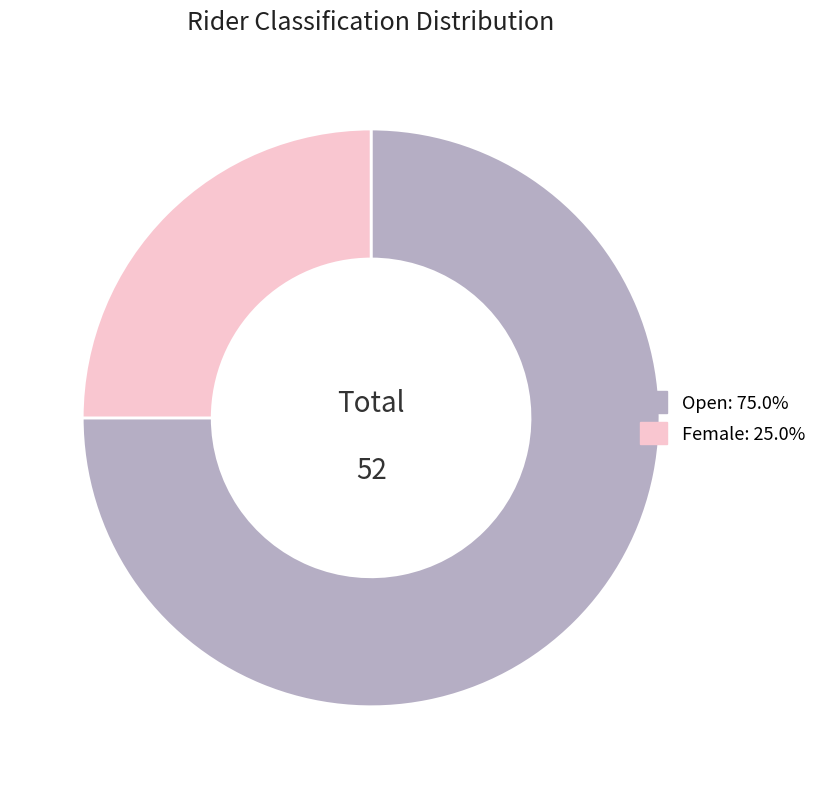

Do Female and Open together represent more than half of the pie?

Yes